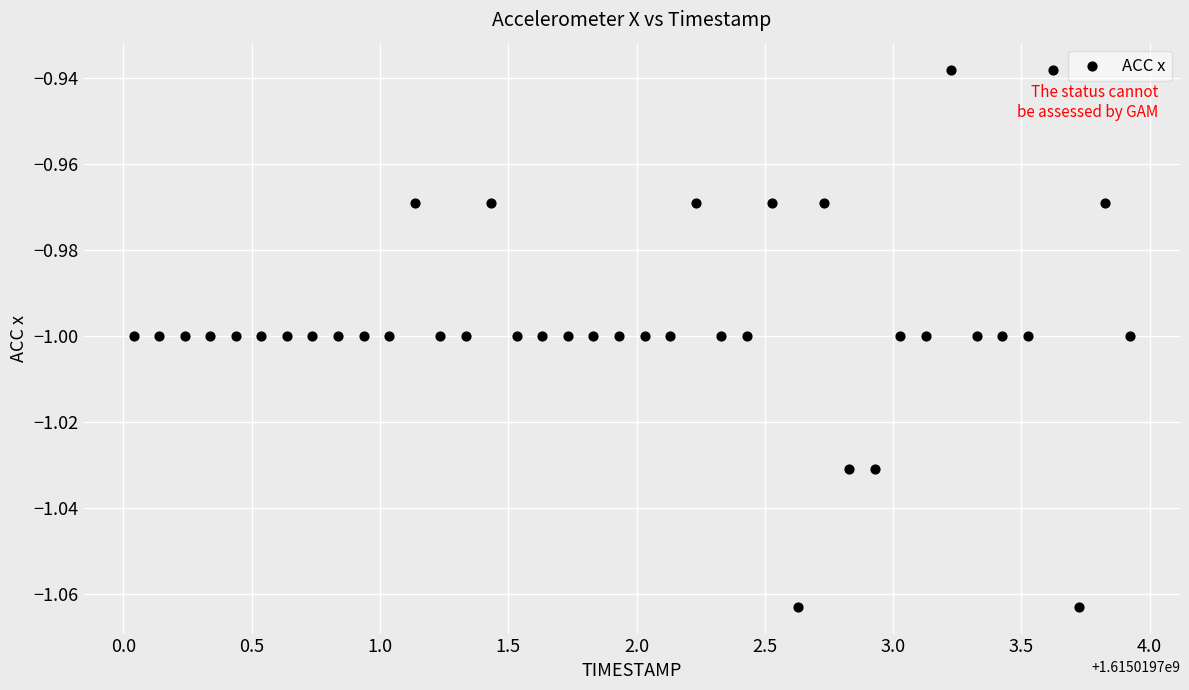

What is the range of X values (max minus min)?

3.9